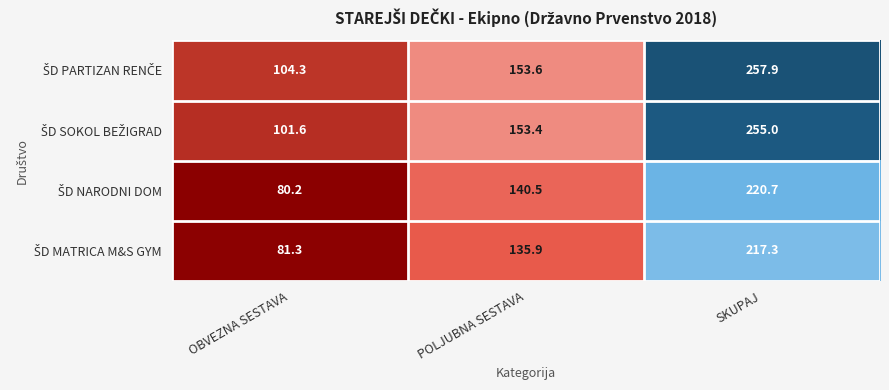

At which category is the sum across all series the highest?

SKUPAJ